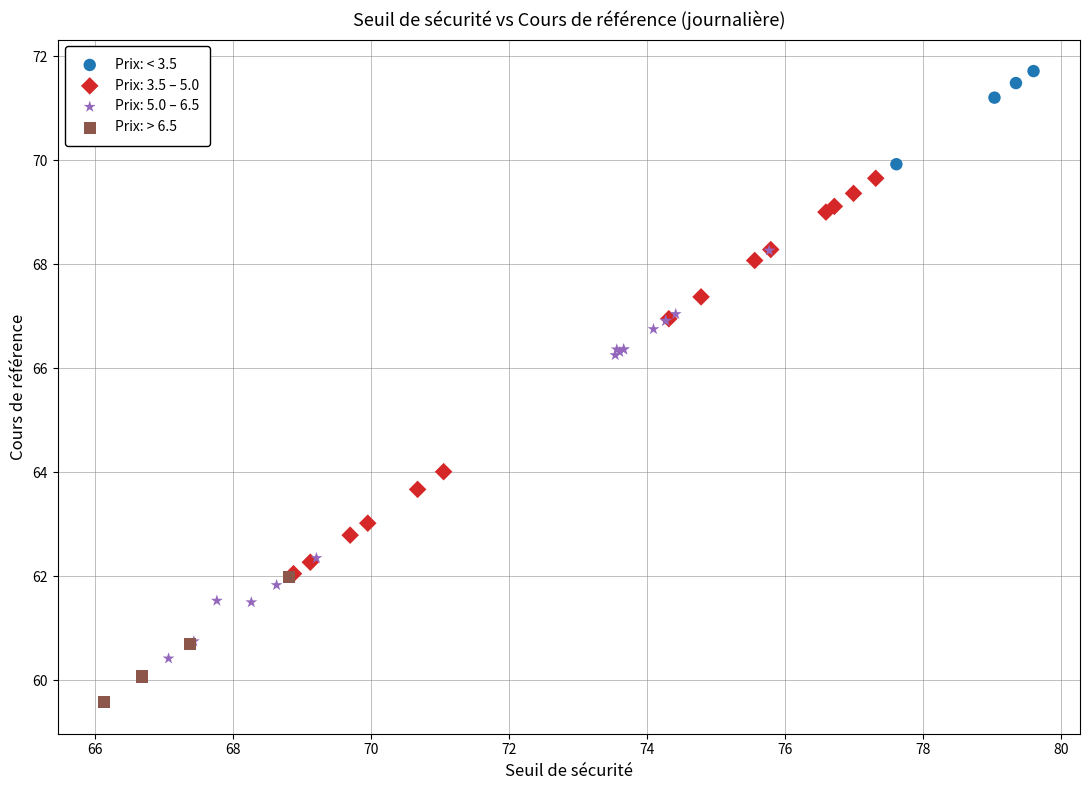

Which series reaches the maximum Y coordinate?

Prix: < 3.5